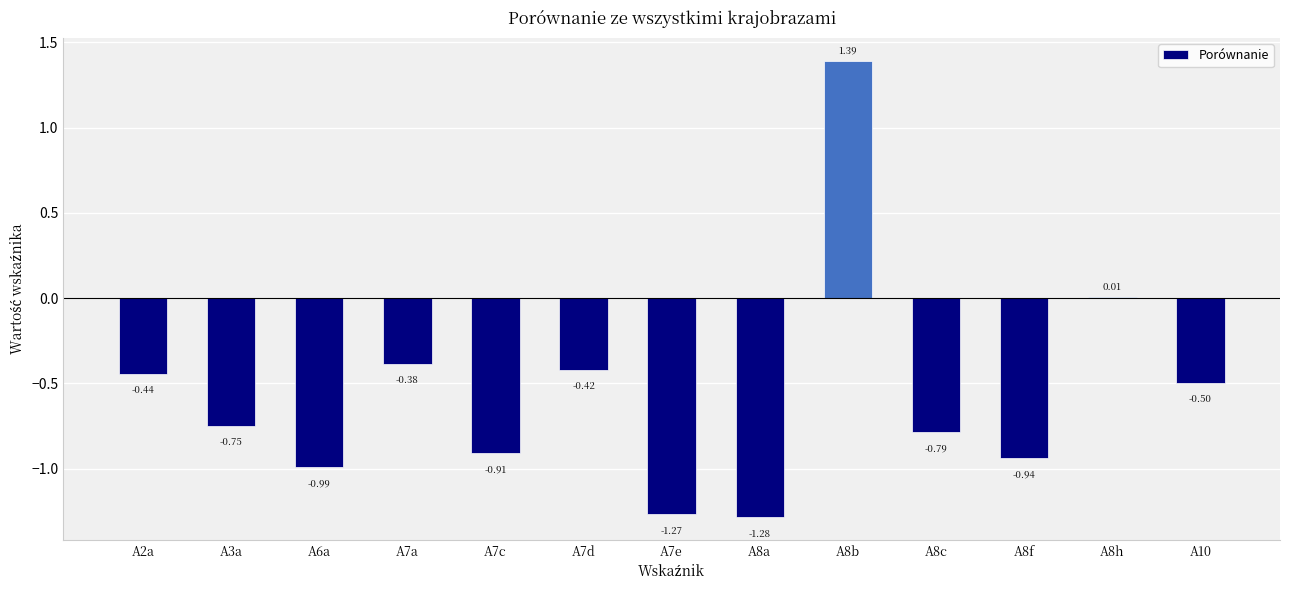

How many values exceed 0?

2